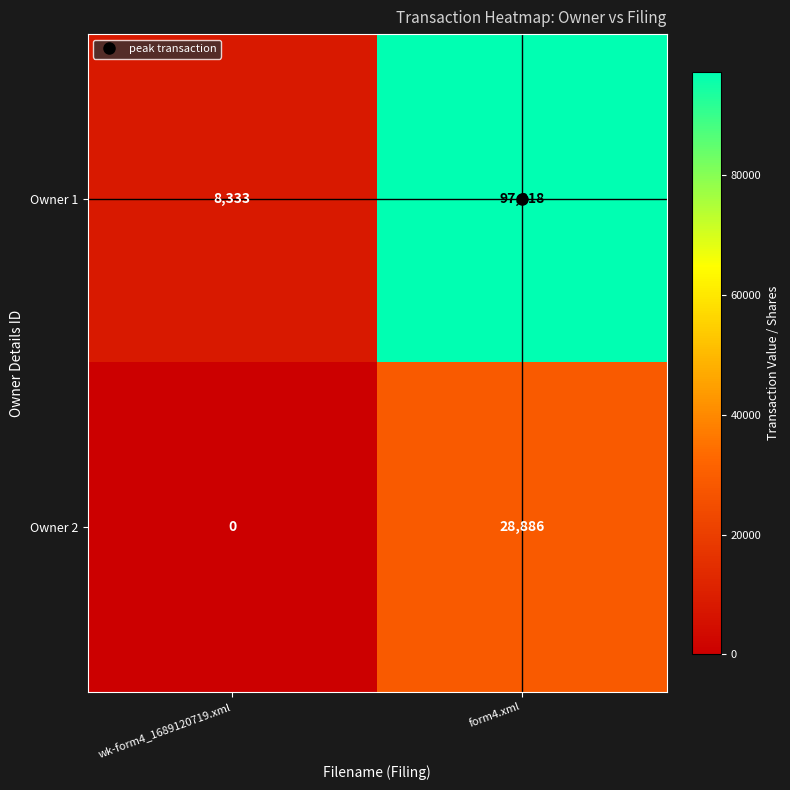

What is the lowest value of the Owner 1 series?

8333